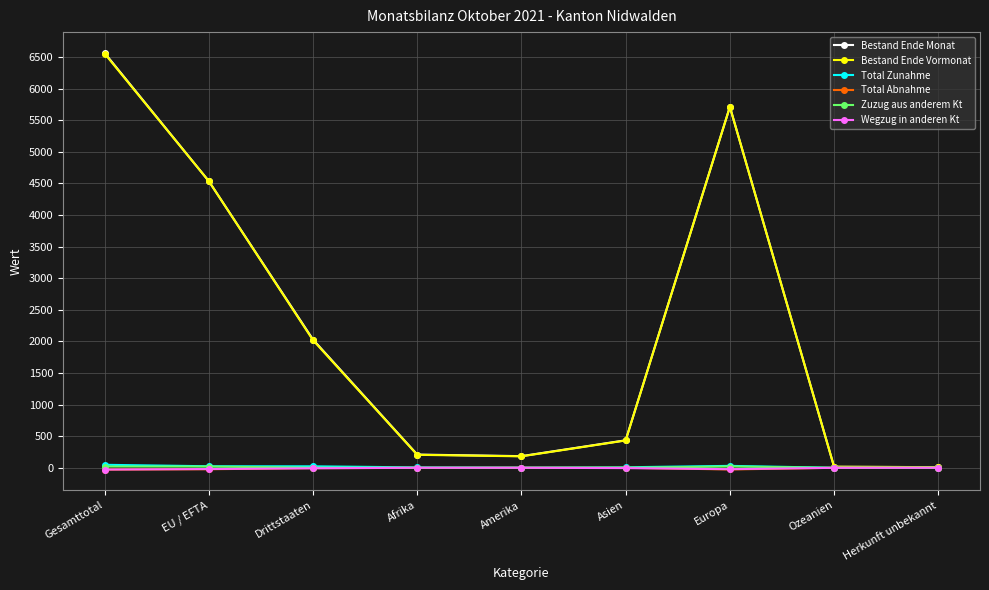

What is the difference between the maximum and minimum values in the Zuzug aus anderem Kt series?

20